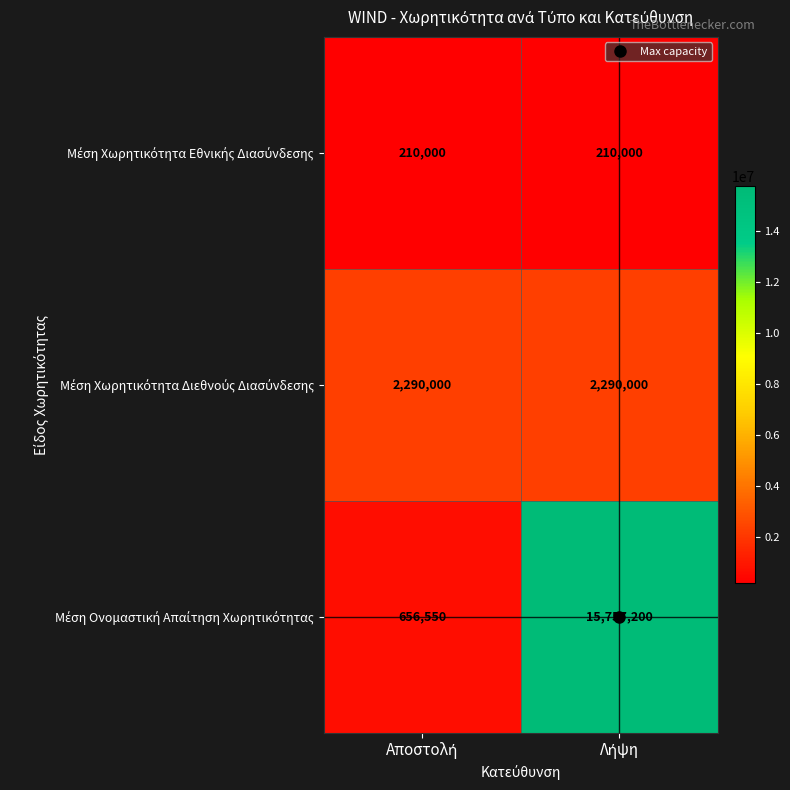

What is the minimum value shown in the chart?

210000